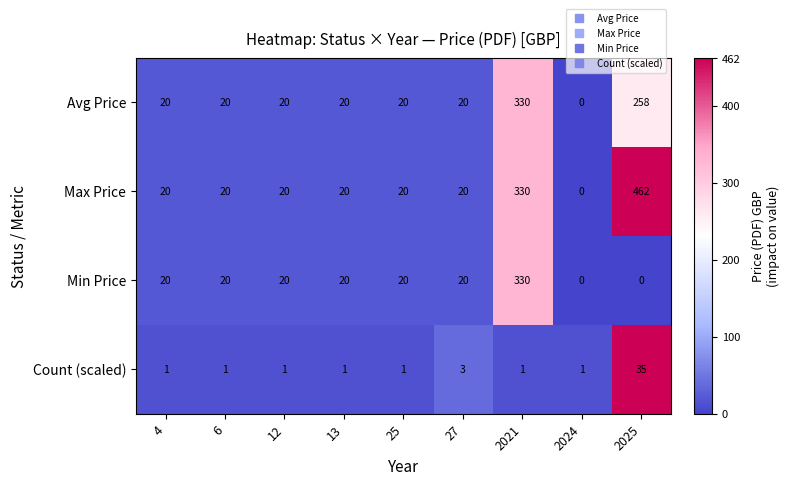

True or false: Min Price has a value of 0 at 2025.

True